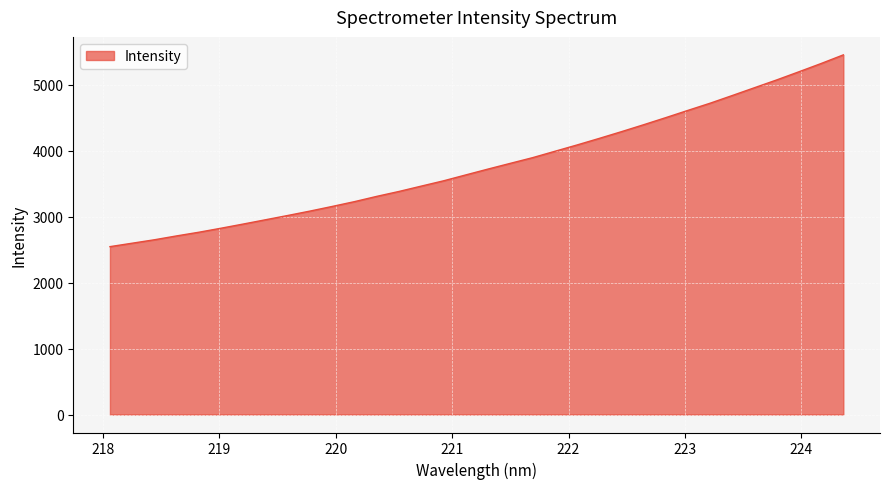

What is the smallest value displayed?

2544.1